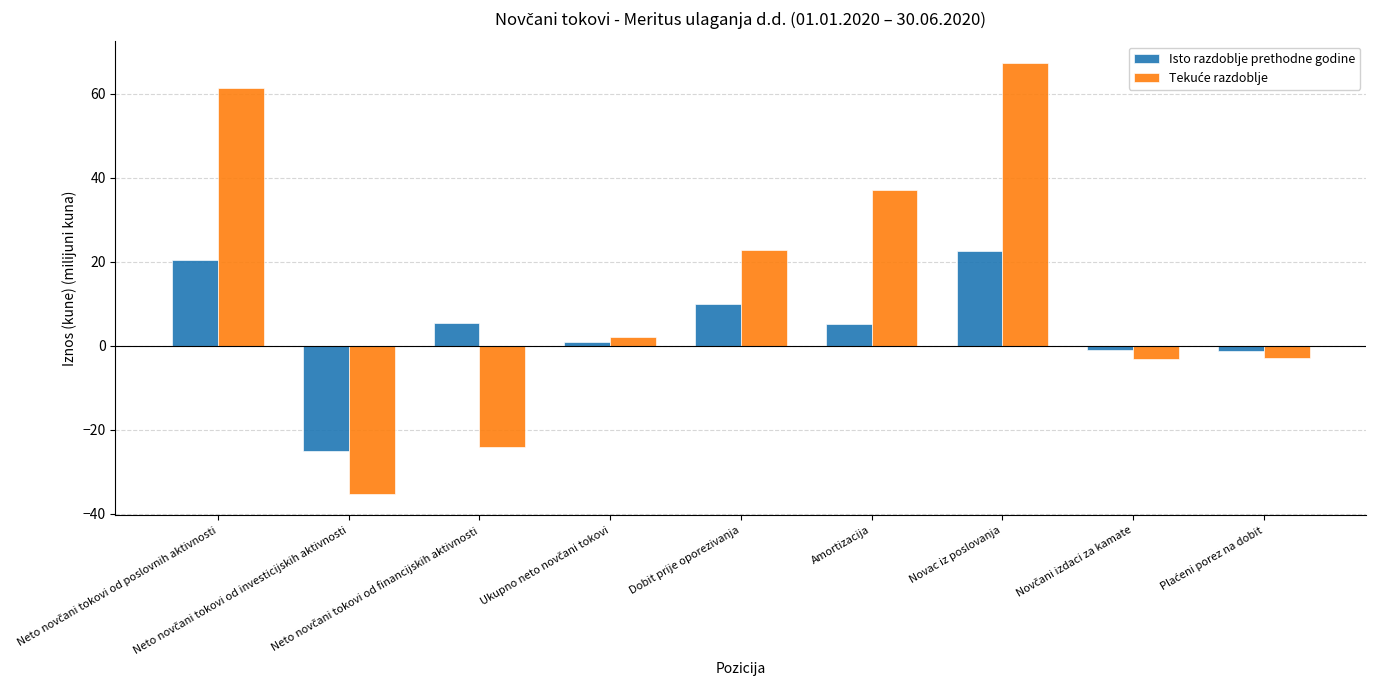

What is the minimum value for Isto razdoblje prethodne godine?

-24.9